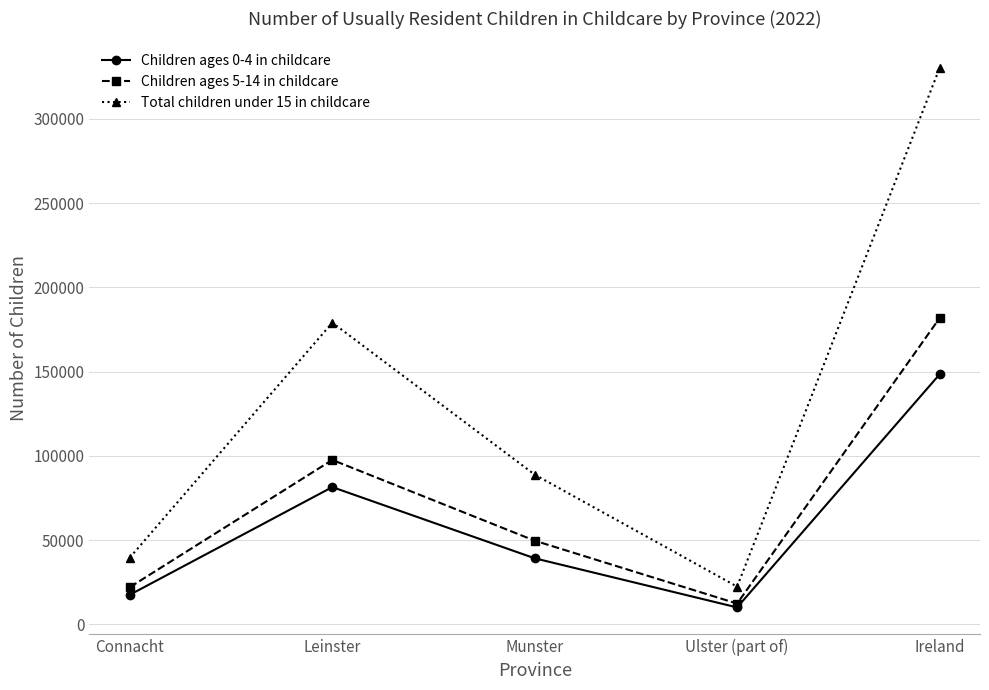

Is the value of Children ages 0-4 in childcare at Leinster greater than the value of Children ages 5-14 in childcare at Leinster?

No